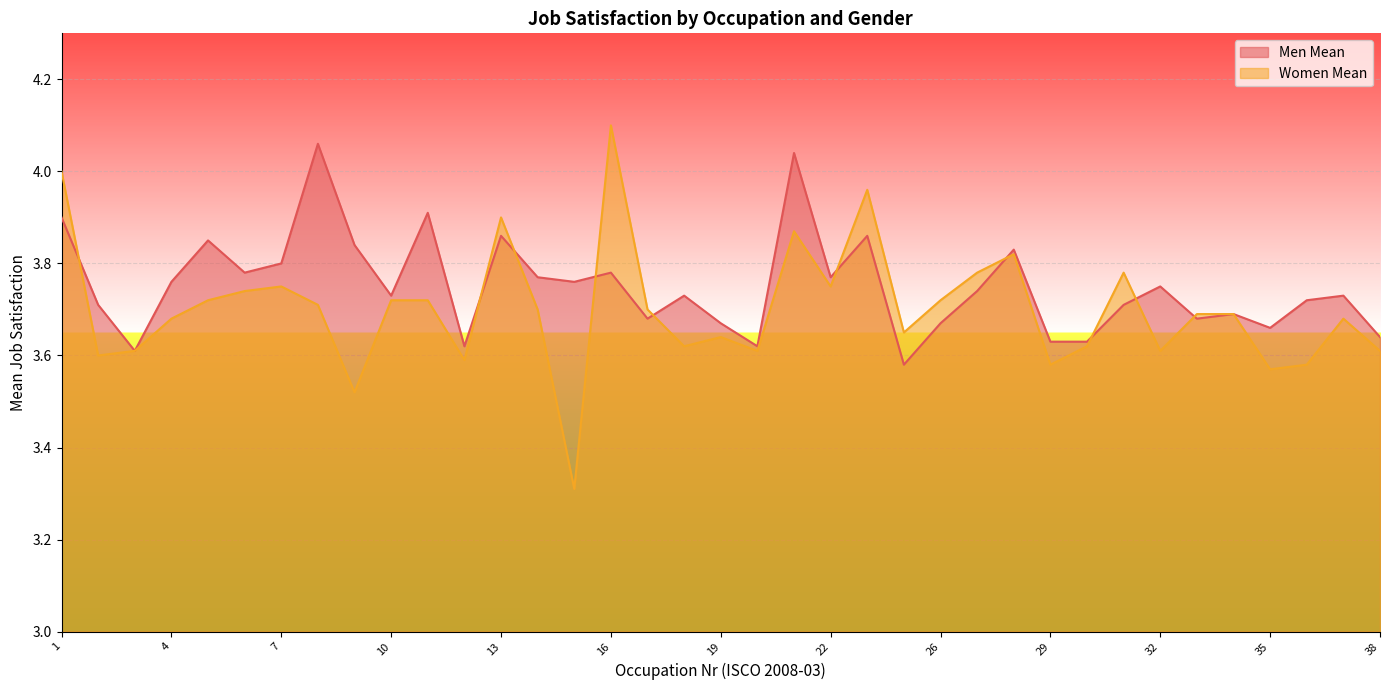

Is the value of Men Mean at 13 greater than the value of Women Mean at 13?

No